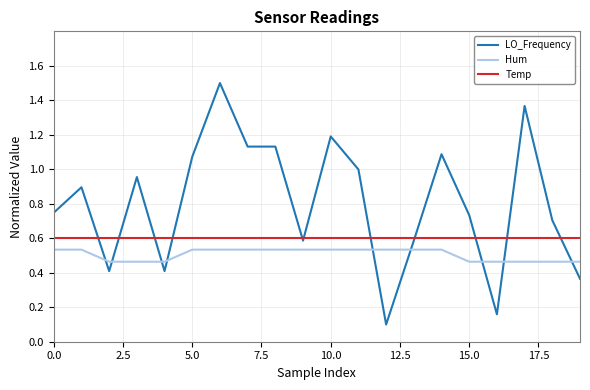

Rank the series by their maximum value, from highest to lowest.

LO_Frequency, Temp, Hum